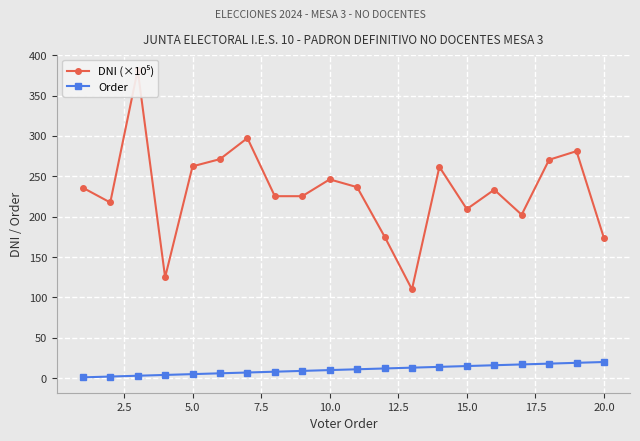

True or false: DNI (×10⁵) and Order cross at least once.

False